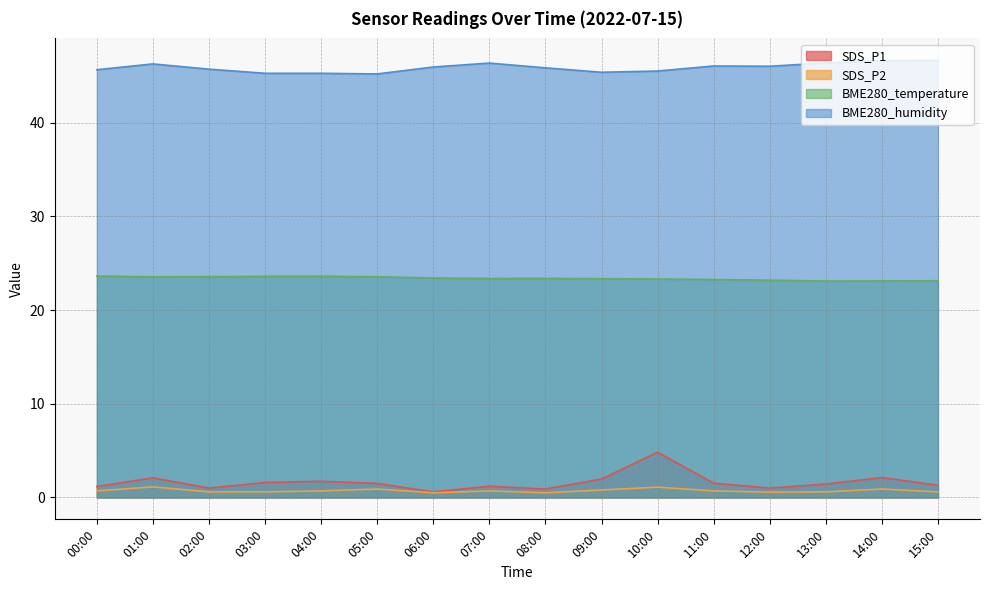

What is the smallest value displayed?

0.5